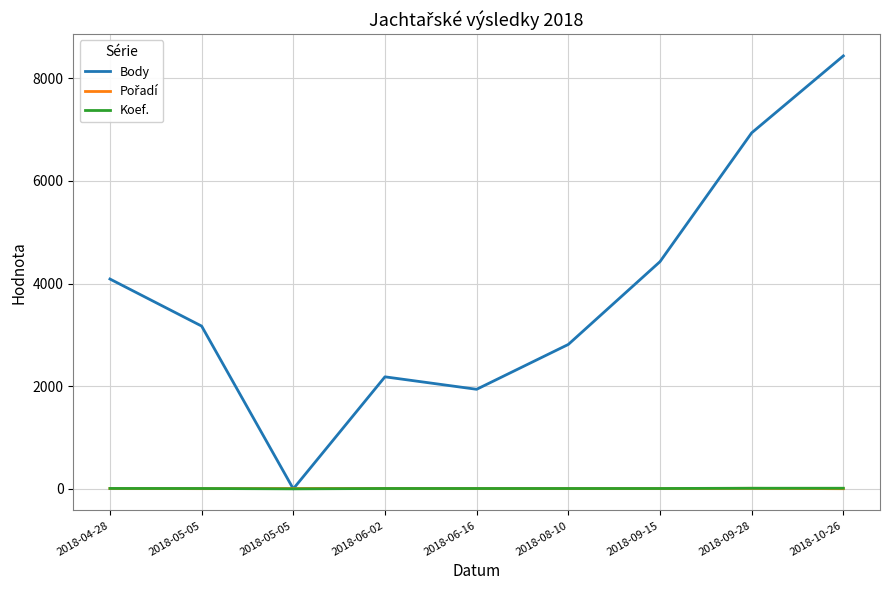

Is this an area chart (filled region under the line)?

No